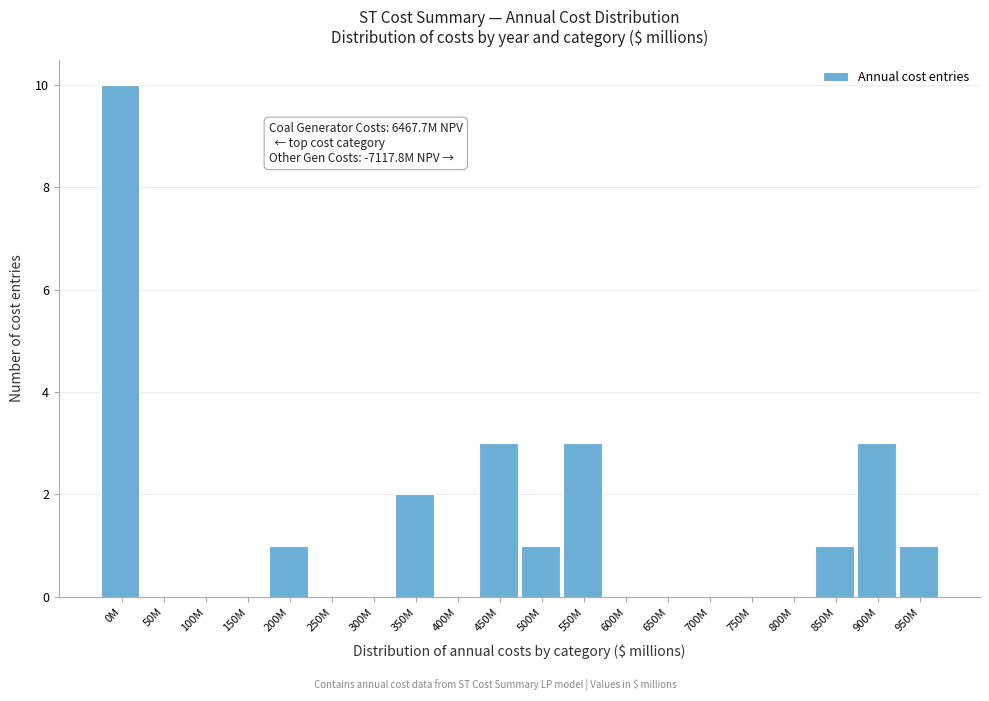

Reading left to right, list all the values displayed in this chart.

0M=10	50M=0	100M=0	150M=0	200M=1	250M=0	300M=0	350M=2	400M=0	450M=3	500M=1	550M=3	600M=0	650M=0	700M=0	750M=0	800M=0	850M=1	900M=3	950M=1